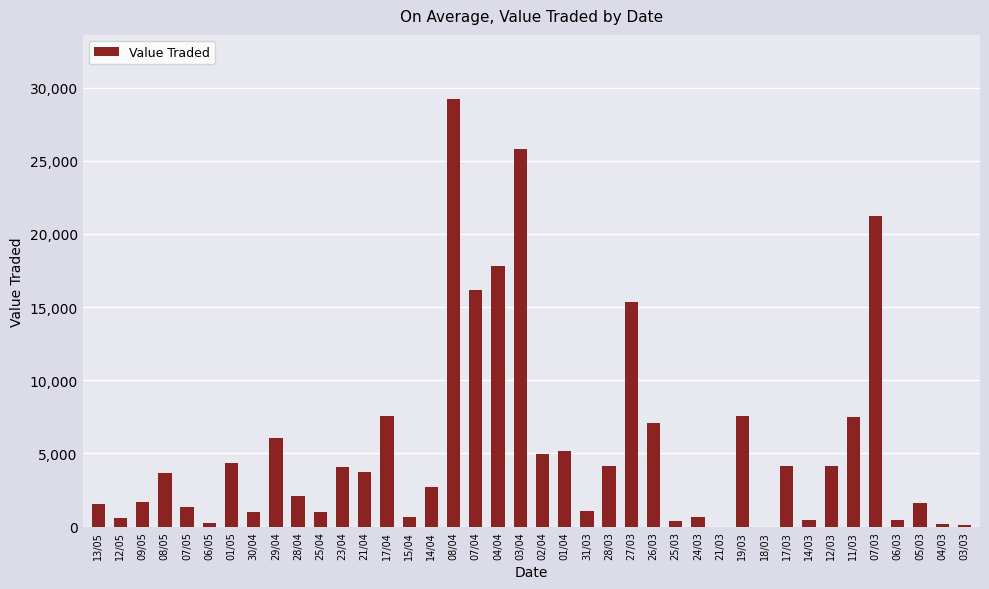

The value at 14/04 is 830. True or false?

False